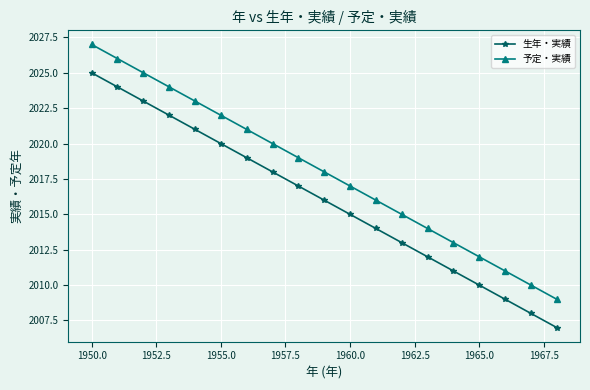

What is the smallest value displayed?

2007